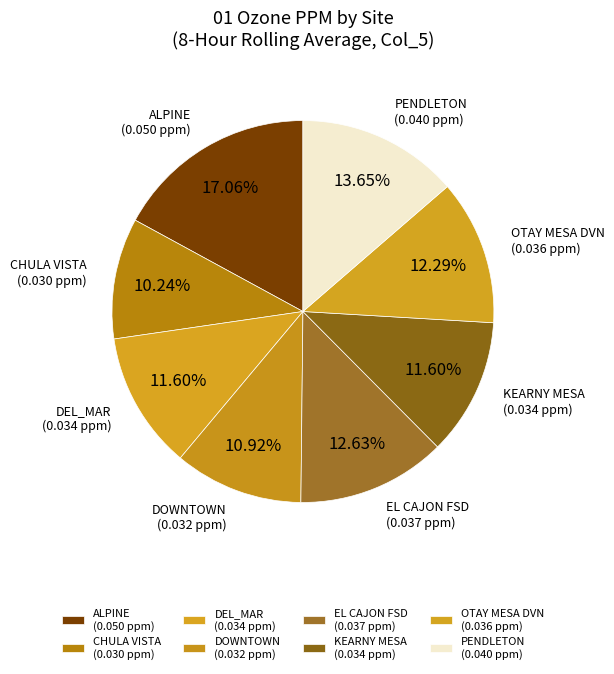

What is the total percentage of CHULA VISTA and DEL_MAR?

21.8%